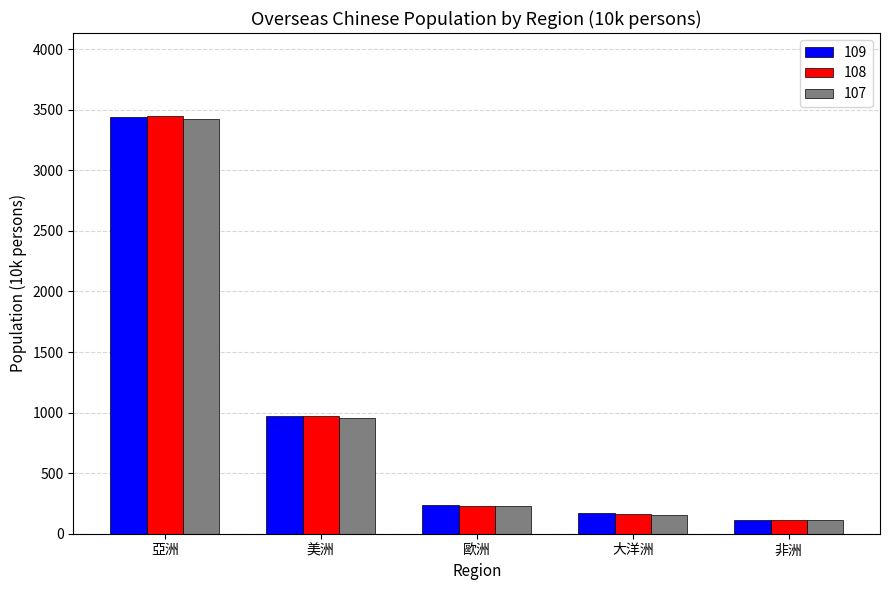

Which series has the widest spread of values?

108